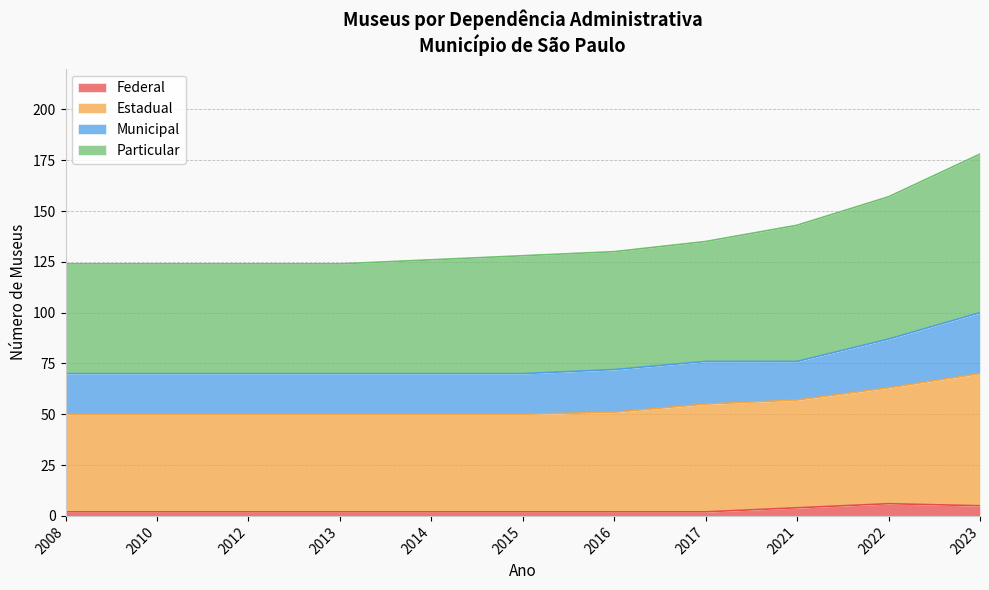

True or false: Federal and Particular cross at least once.

False